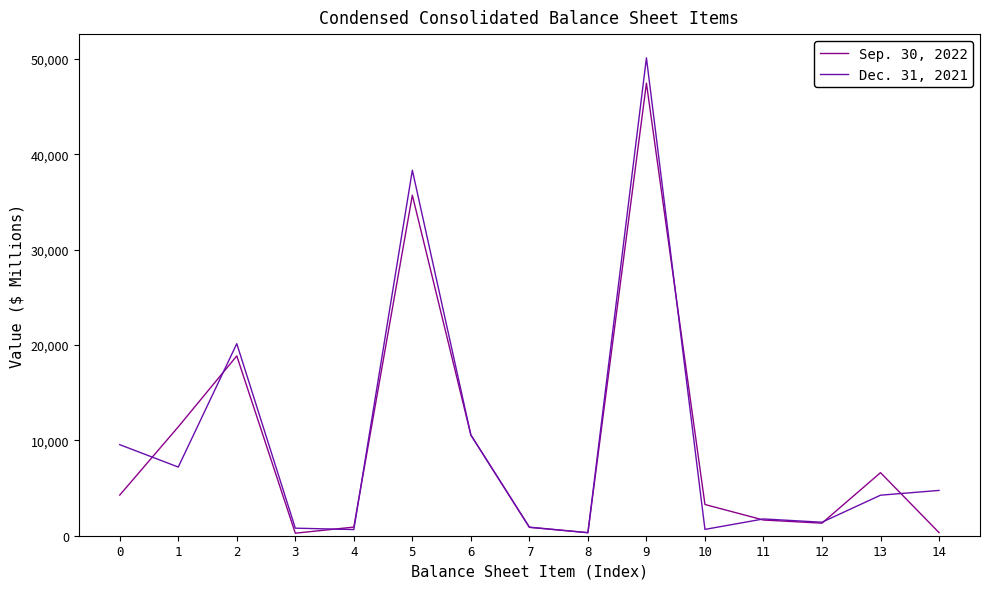

What is the greatest value displayed?

50093